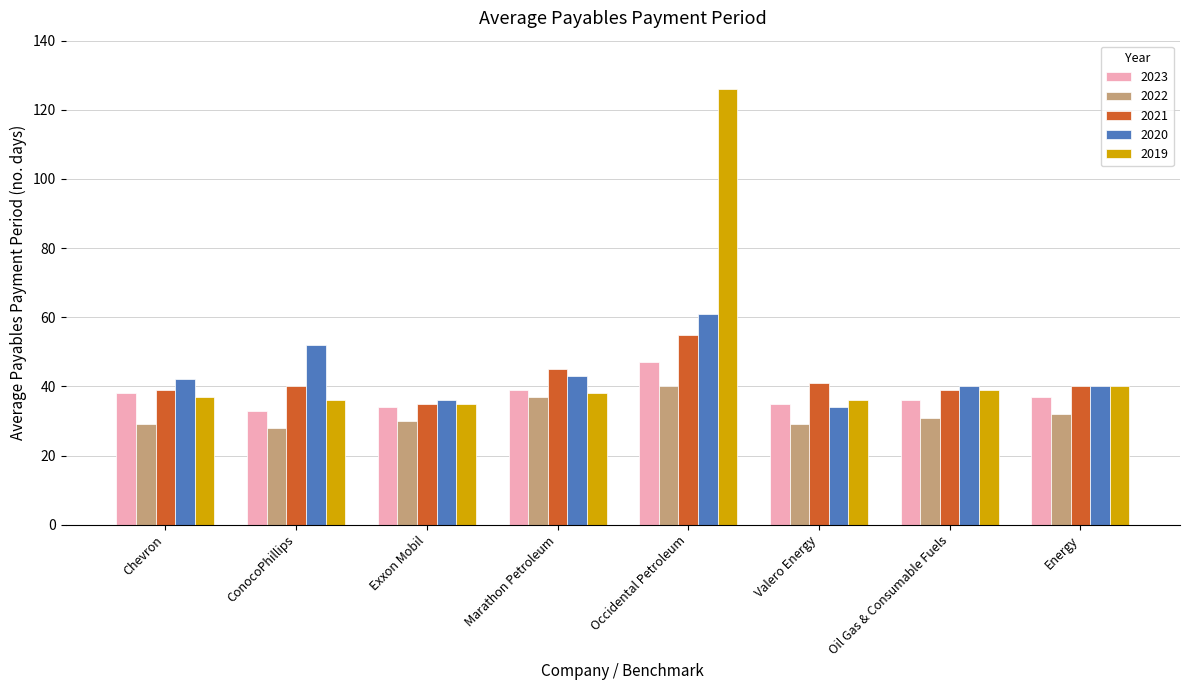

How many groups of bars are there?

8